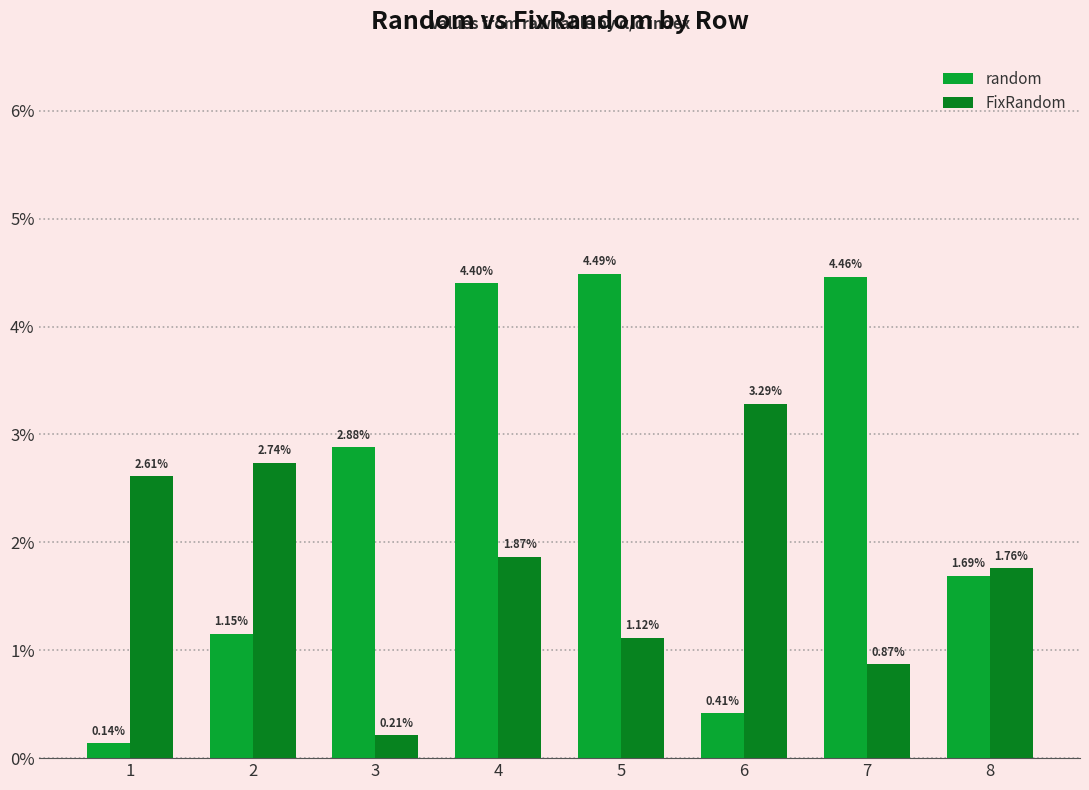

Rank the series by their average value, from lowest to highest.

FixRandom, random